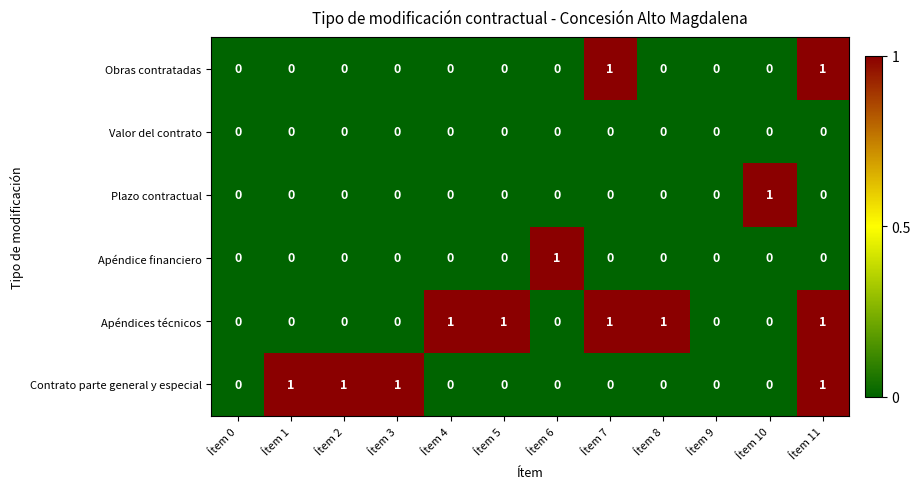

What is the sum of all Apéndices técnicos values?

5